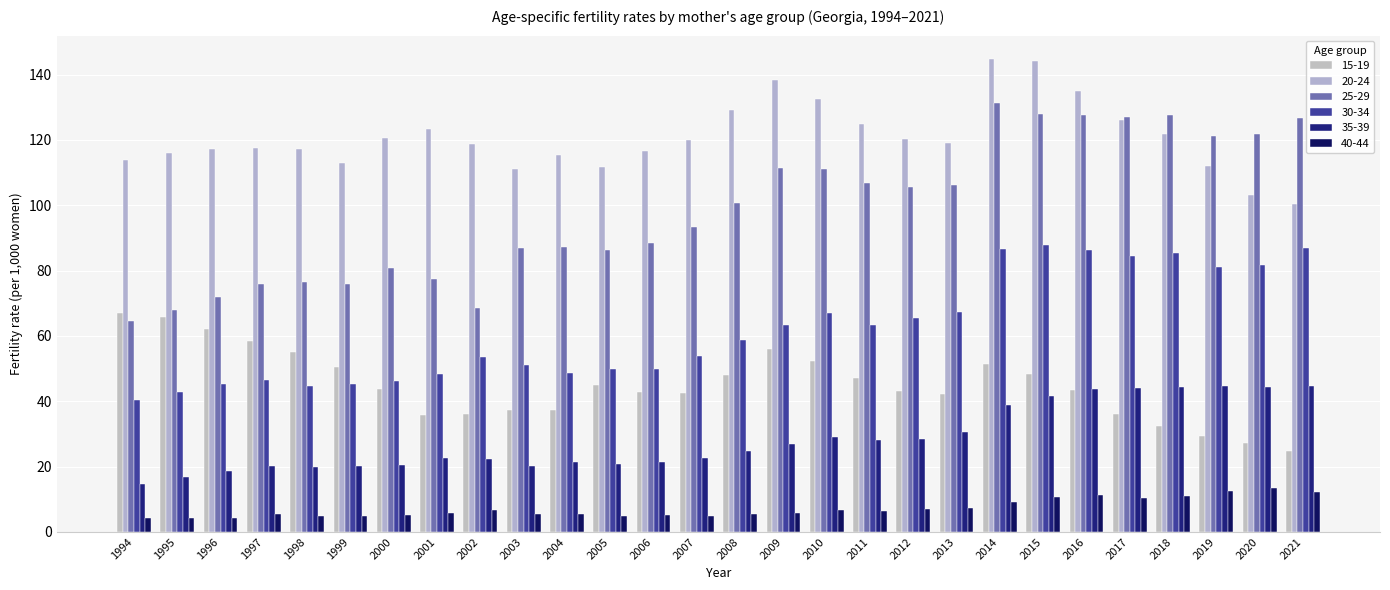

What is the difference between the 35-39 values at 2017 and 2006?

22.7